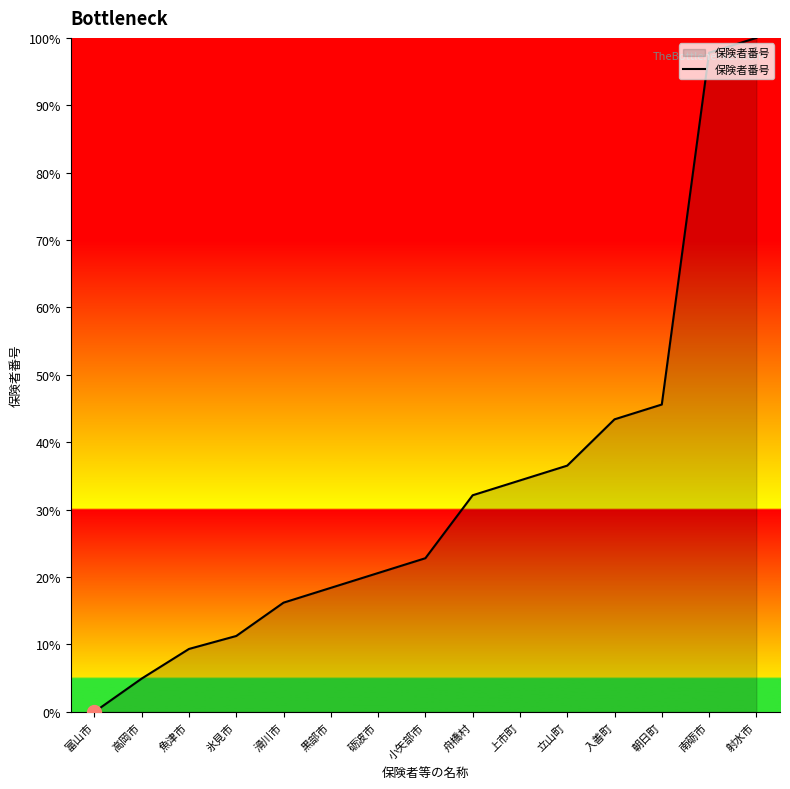

What position from the left is 入善町?

12